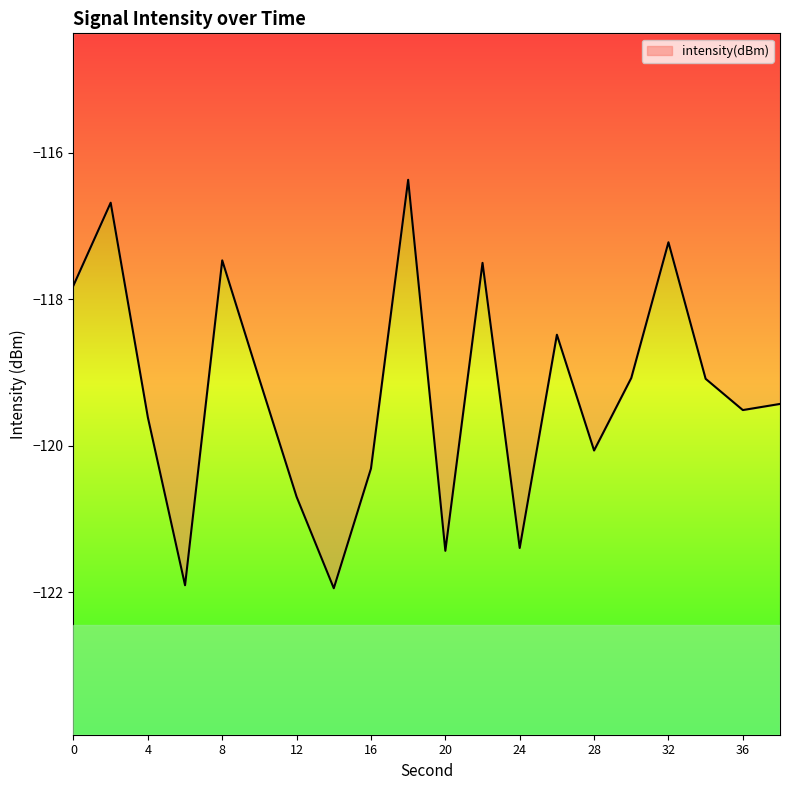

Reading left to right, list all the values displayed in this chart.

-117.8	-116.7	-119.6	-121.9	-117.5	-119.1	-120.7	-121.9	-120.3	-116.4	-121.4	-117.5	-121.4	-118.5	-120.1	-119.1	-117.2	-119.1	-119.5	-119.4